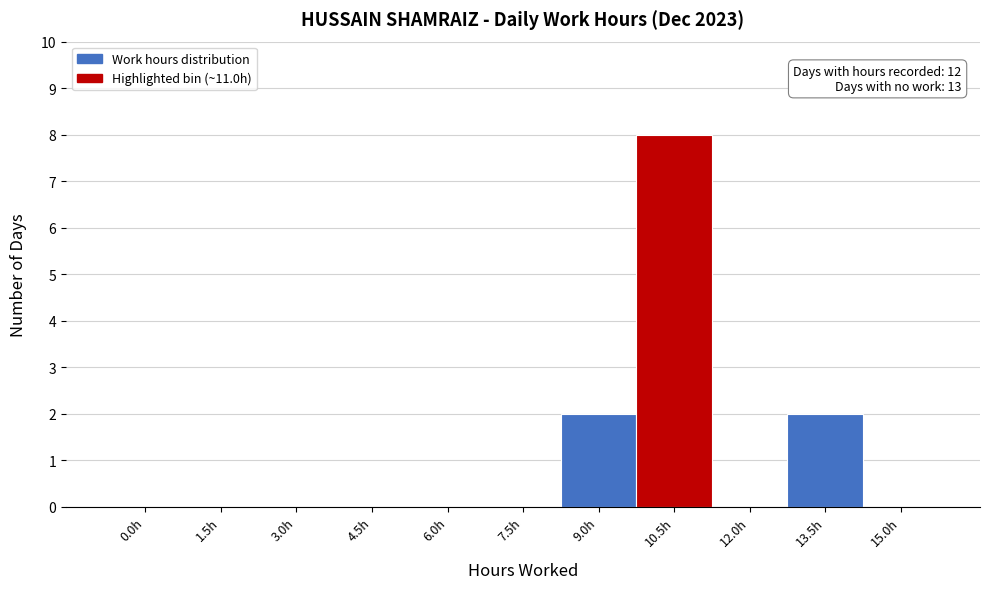

Reading left to right, list all the values displayed in this chart.

0.0h=0	1.5h=0	3.0h=0	4.5h=0	6.0h=0	7.5h=0	9.0h=2	10.5h=8	12.0h=0	13.5h=2	15.0h=0